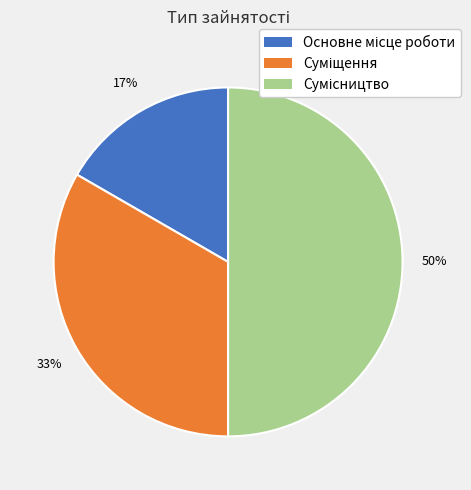

To the nearest percent, what is the average slice percentage?

33%